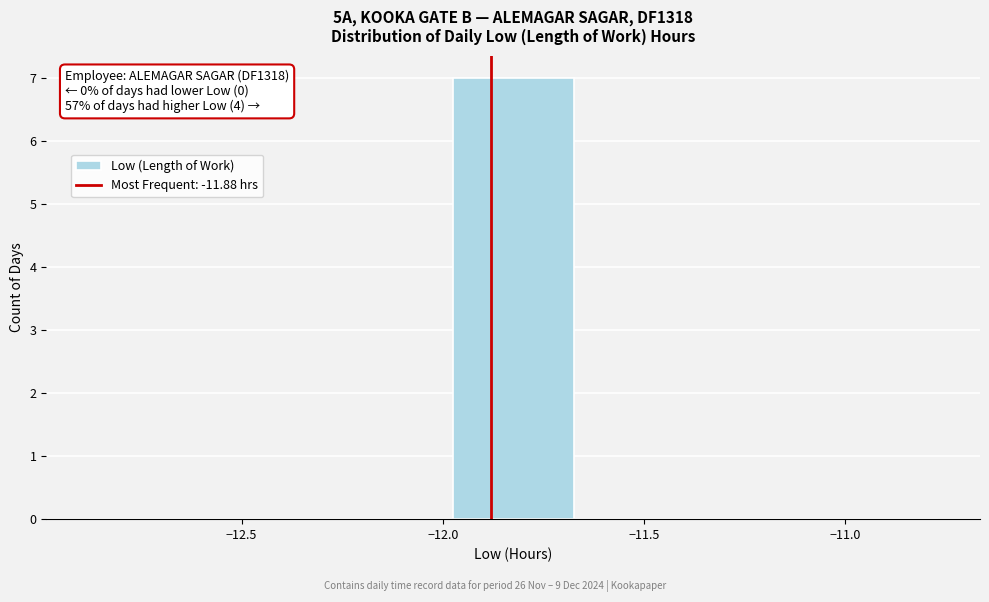

Which range on the x-axis has the tallest bar?

-12.00 to -11.65